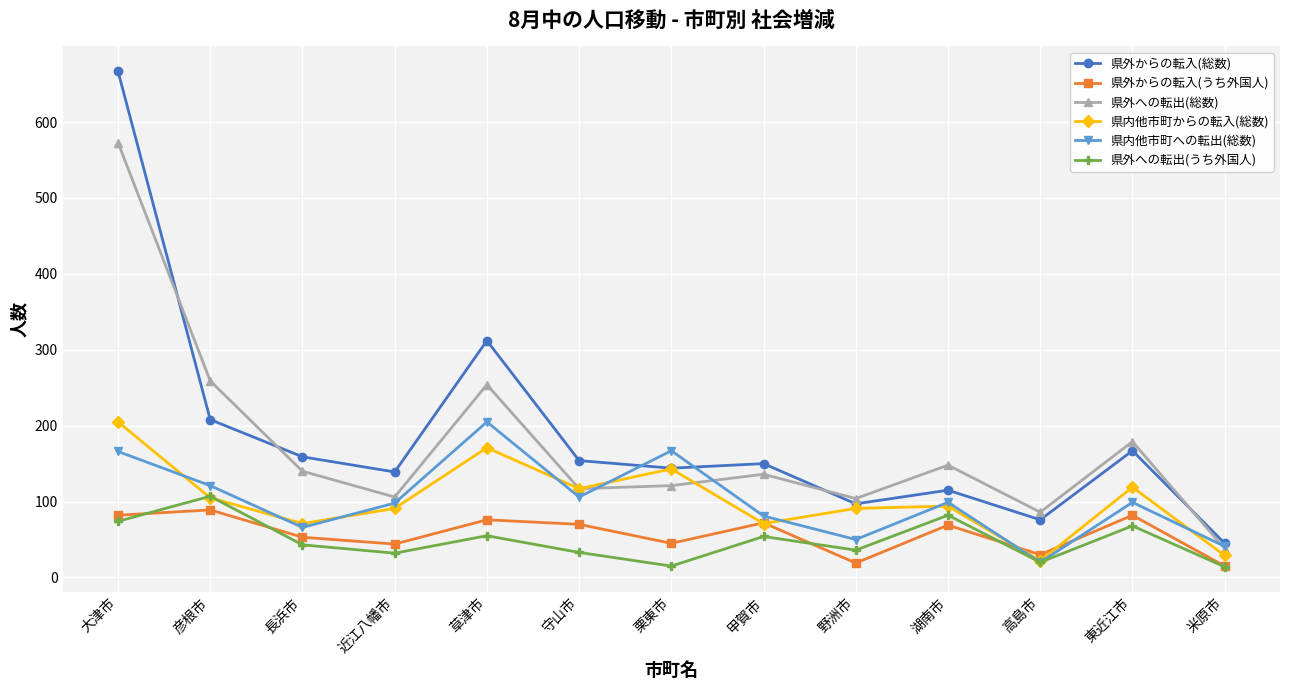

Does the chart have visible grid lines?

Yes